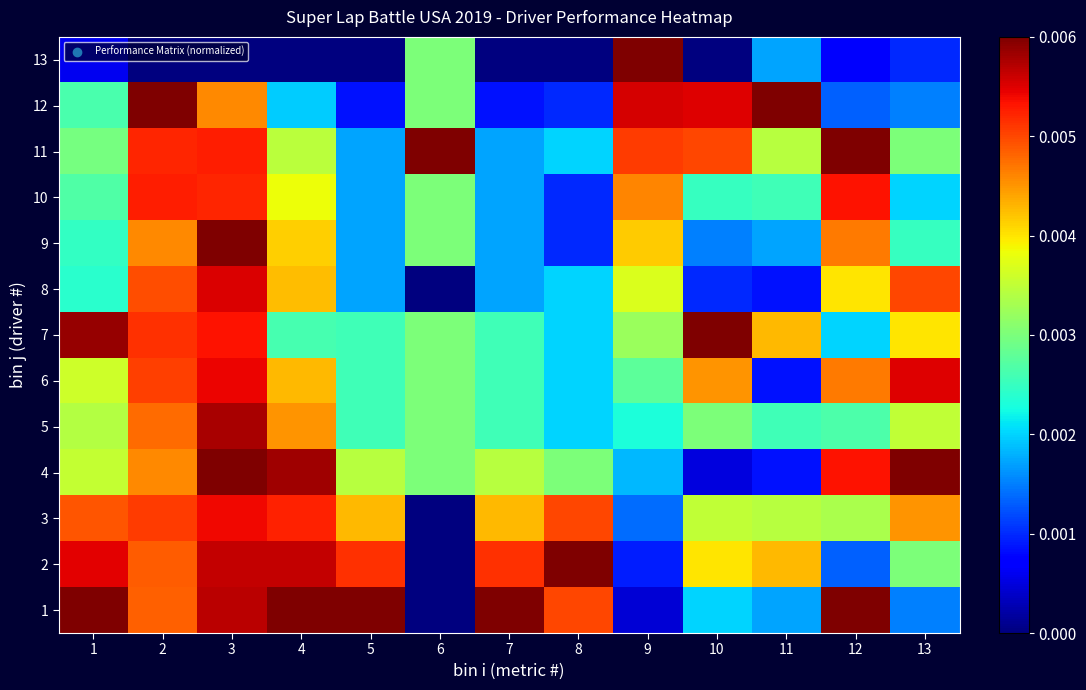

At how many categories does at least one series exceed 0?

13